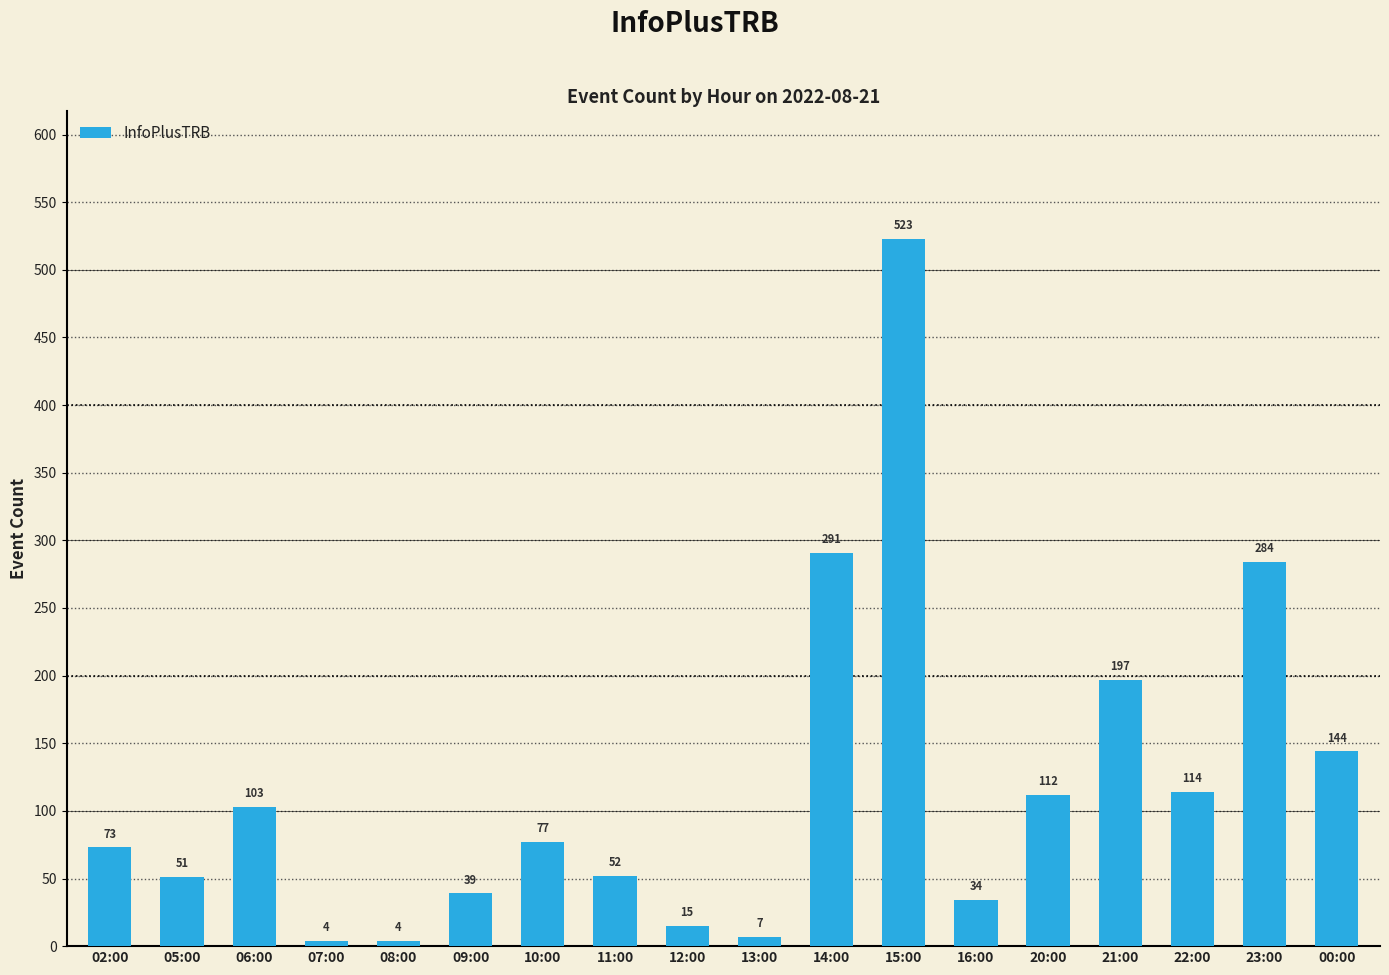

What value does the data have at 23:00, to the nearest 50?

300